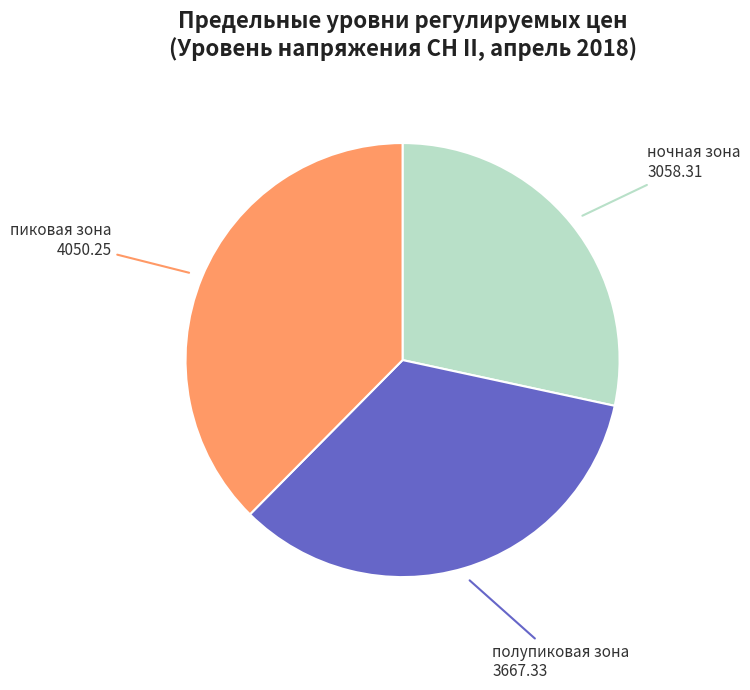

Is there any slice that represents more than half of the pie?

No